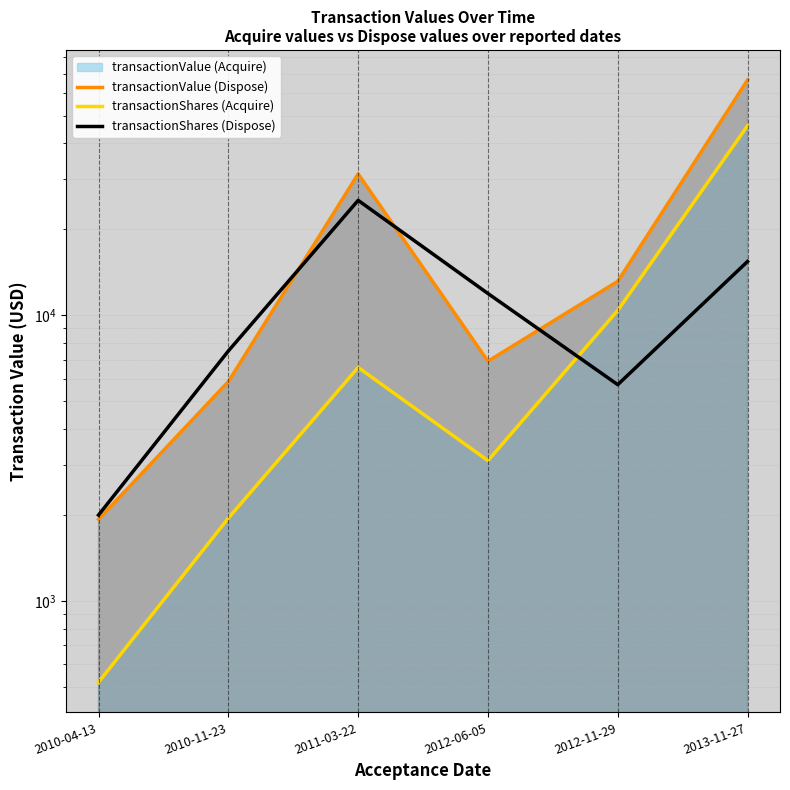

Which series changed the most between 2011-03-22 and 2013-11-27?

transactionShares (Acquire)